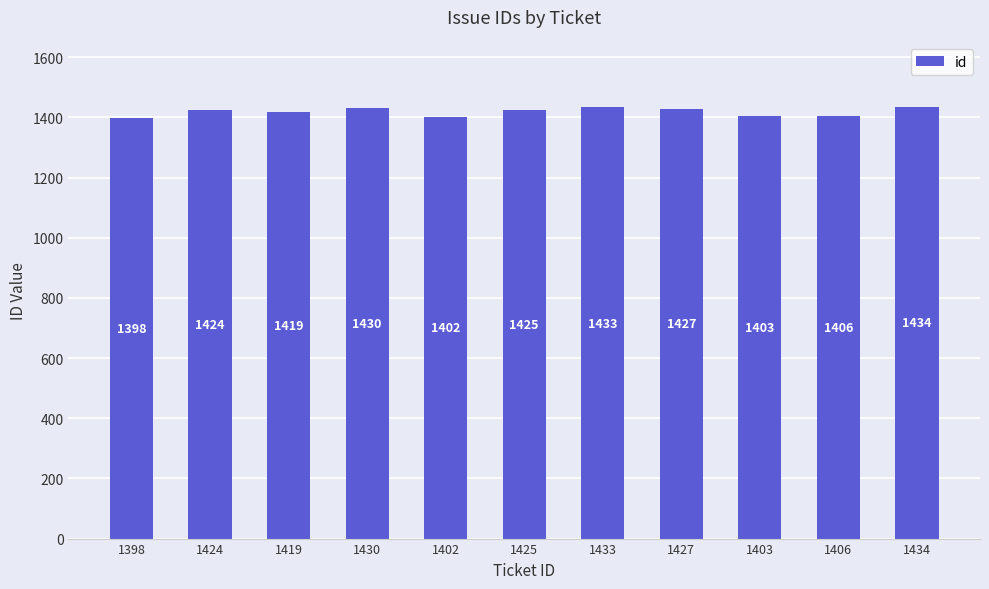

The value at 1398 is 1398. True or false?

True